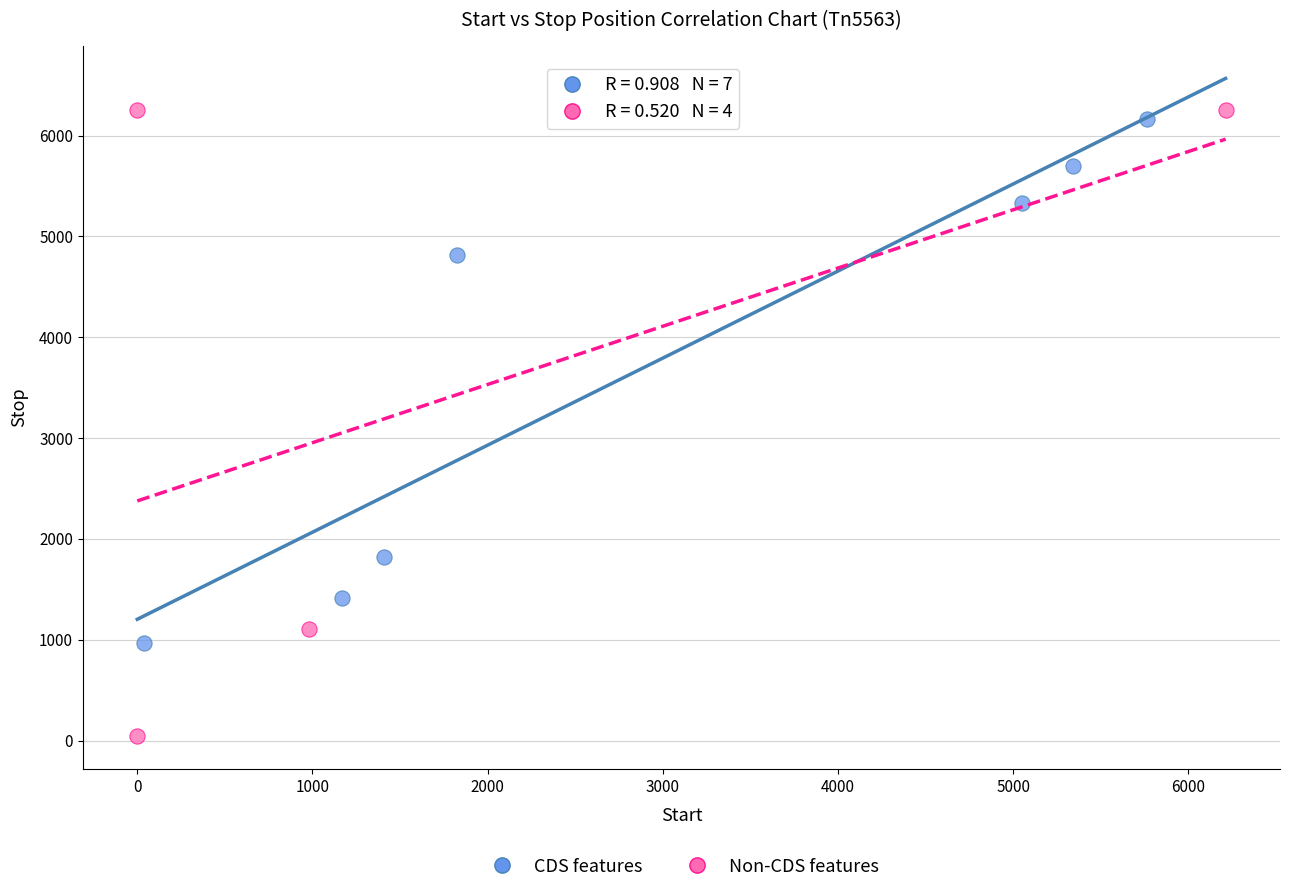

Which series has the widest spread of Y values?

Non-CDS features